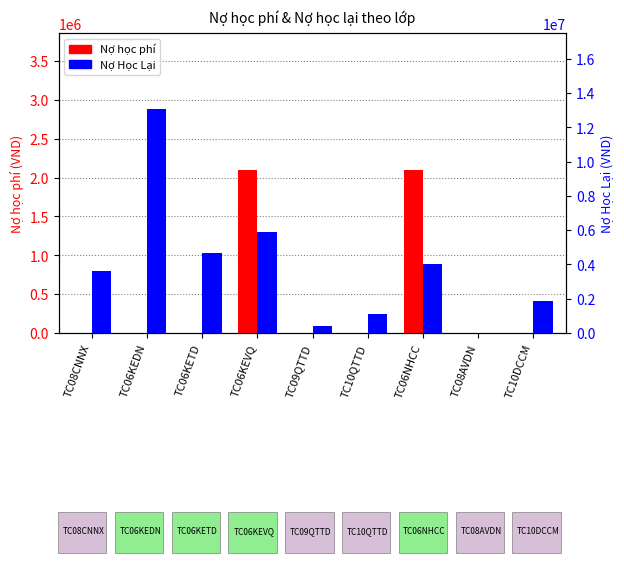

What is the difference between the Nợ Học Lại values at TC08CNNX and TC09QTTD?

3178222